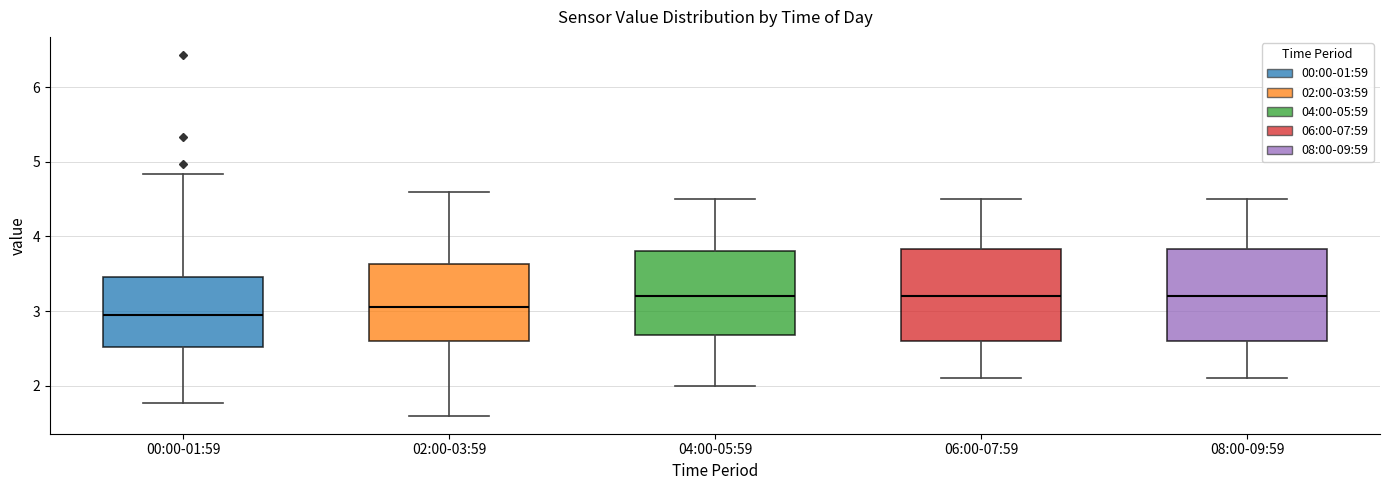

Reading left to right, read every box against the y-axis: the position of its median line, the range the box covers, and the ends of its whiskers. The values are not printed on the chart, so give them approximately, as read against the axis.

00:00-01:59: median 3.0, box 2.5 to 3.5, whiskers 1.8 to 4.8
02:00-03:59: median 3.1, box 2.6 to 3.6, whiskers 1.6 to 4.6
04:00-05:59: median 3.2, box 2.7 to 3.8, whiskers 2.0 to 4.5
06:00-07:59: median 3.2, box 2.6 to 3.8, whiskers 2.1 to 4.5
08:00-09:59: median 3.2, box 2.6 to 3.8, whiskers 2.1 to 4.5